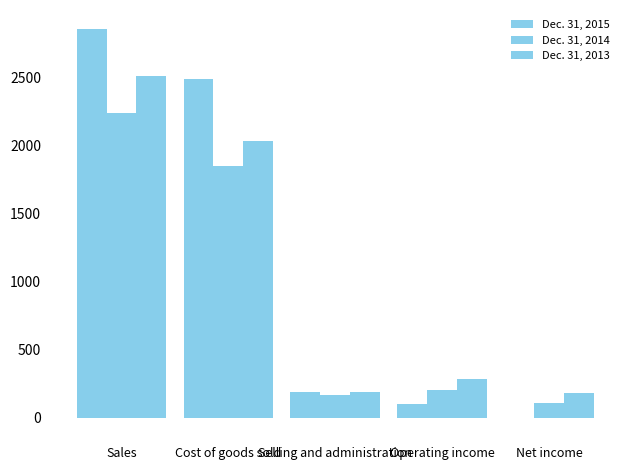

What is the difference between the second highest and minimum values in the Dec. 31, 2013 series?

1855.1